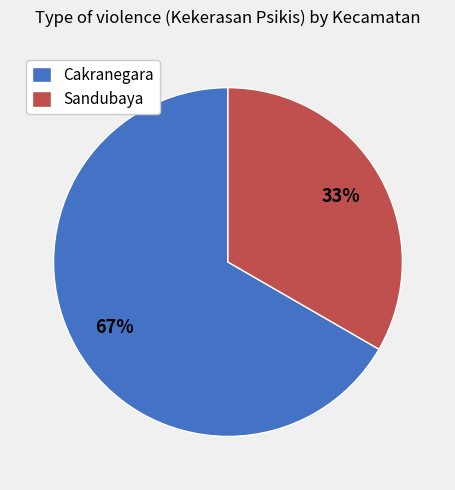

To the nearest percent, what is the average slice percentage?

50%